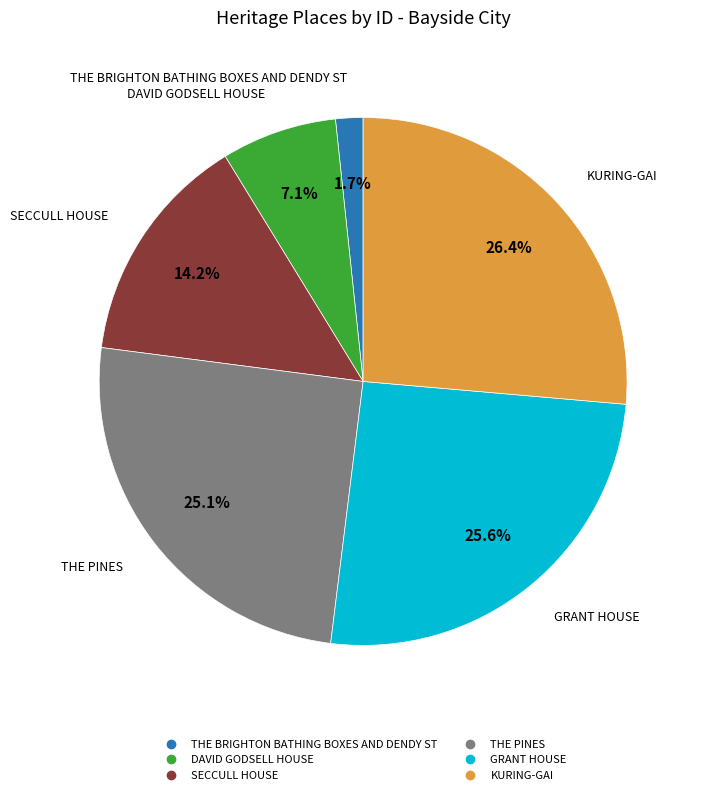

What is the smallest slice in the pie chart?

THE BRIGHTON BATHING BOXES AND DENDY ST